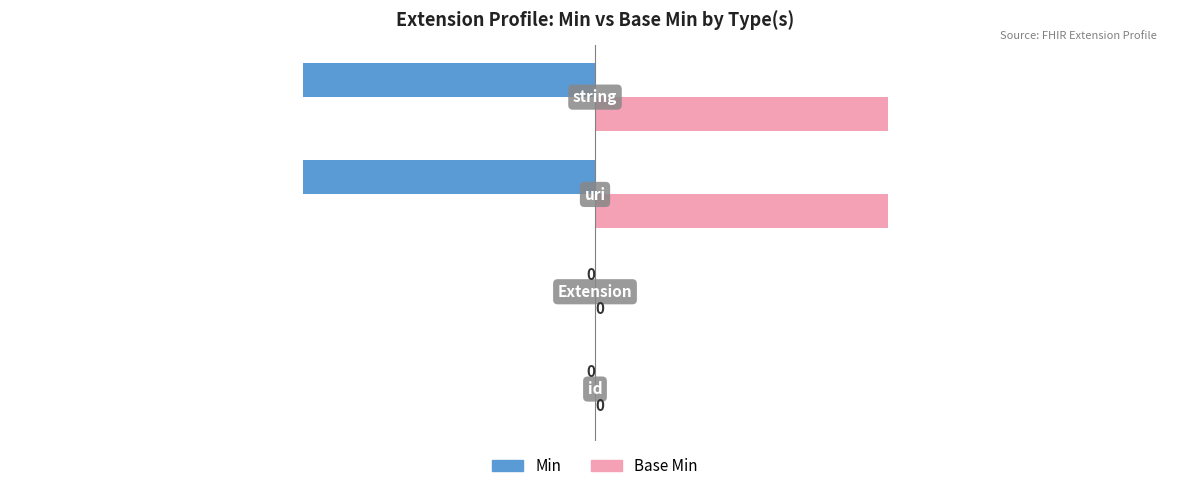

How many Base Min values are between 0 and 1?

4